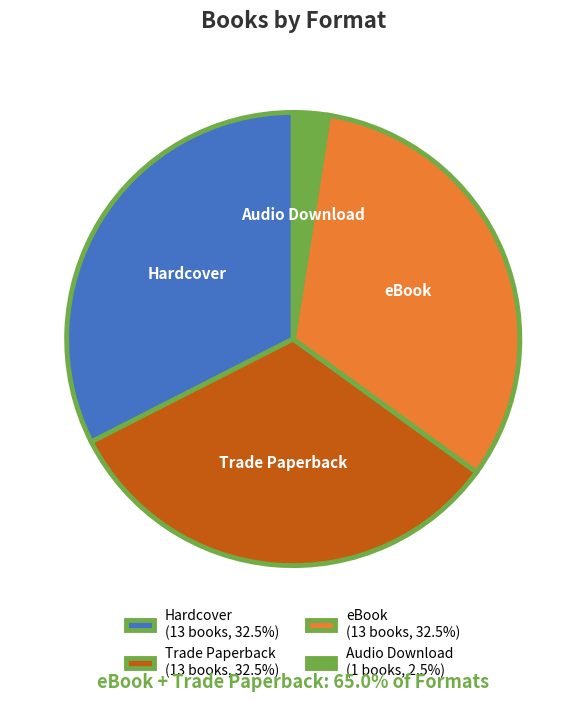

Between eBook and Audio Download, which is larger?

eBook